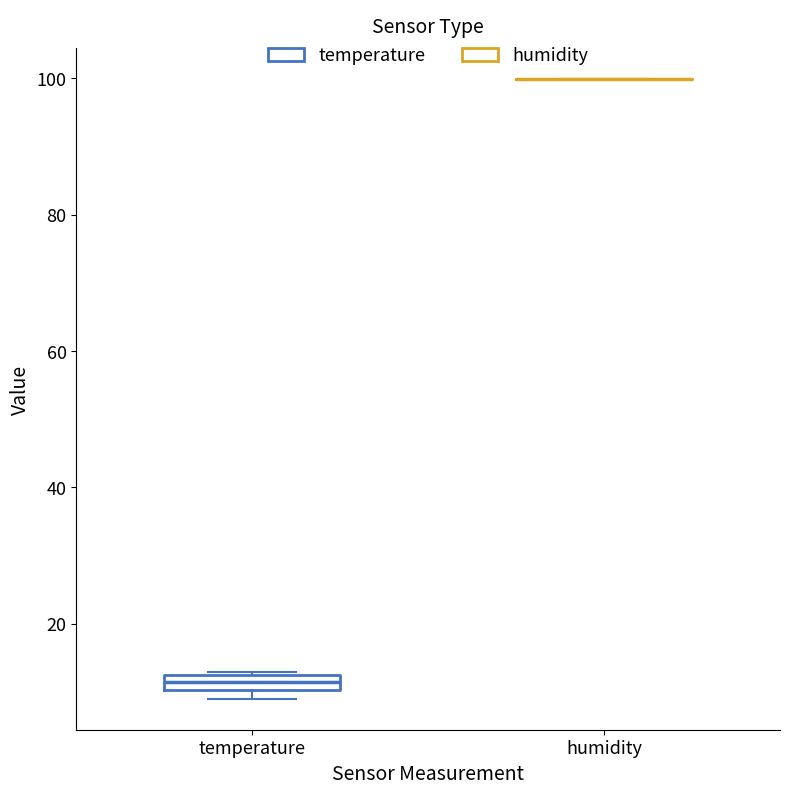

Which box is the tallest, from its lower edge to its upper edge?

temperature